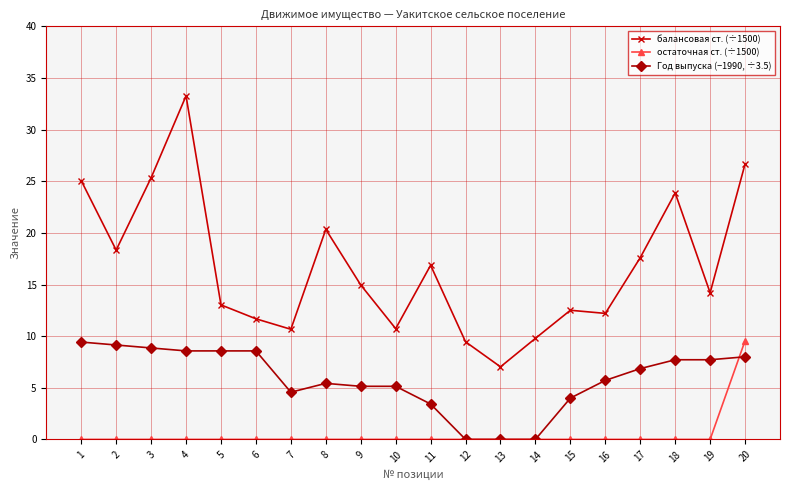

Which category has the highest value in the остаточная ст. (÷1500) series?

20